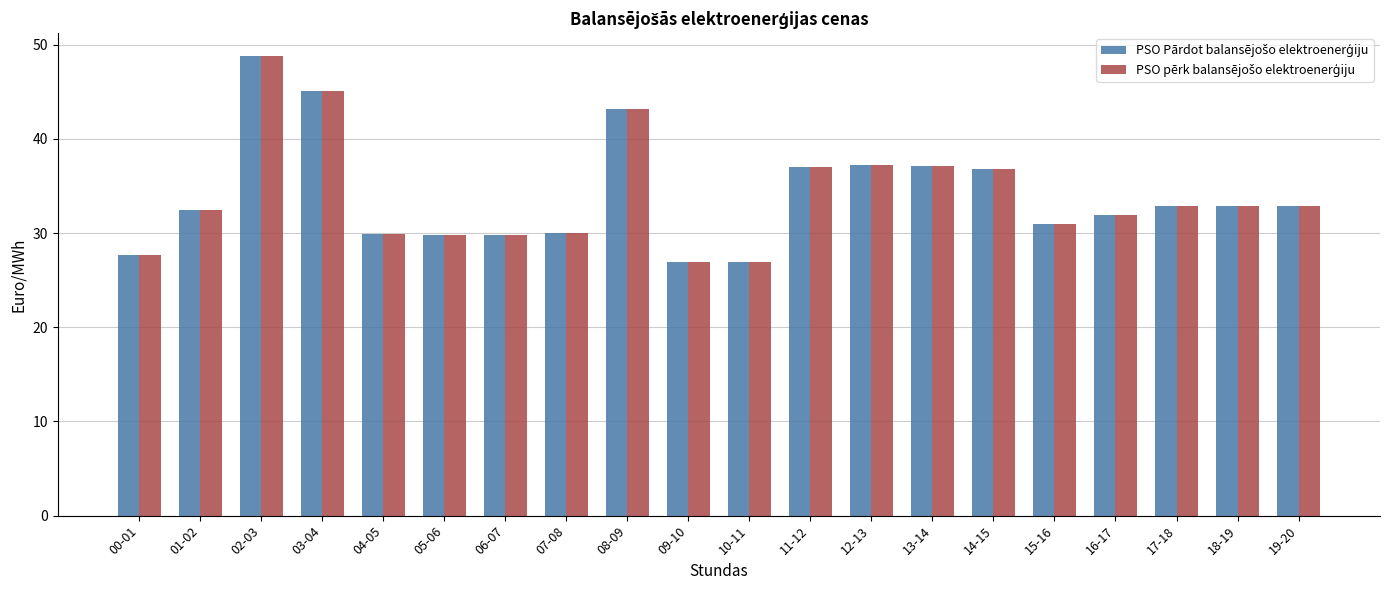

At which category is the sum across all series the highest?

02-03